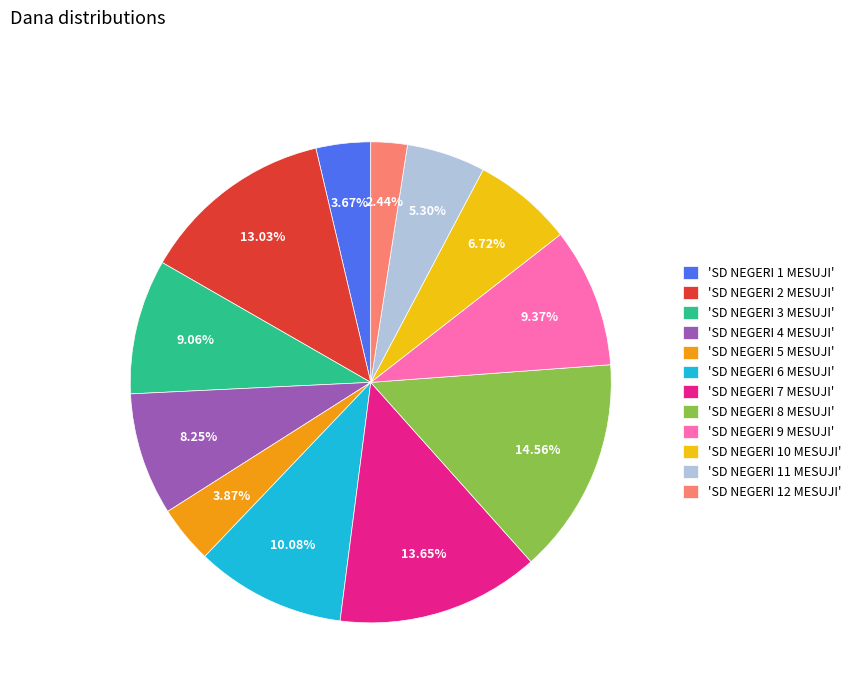

Which slice is the largest?

'SD NEGERI 8 MESUJI'